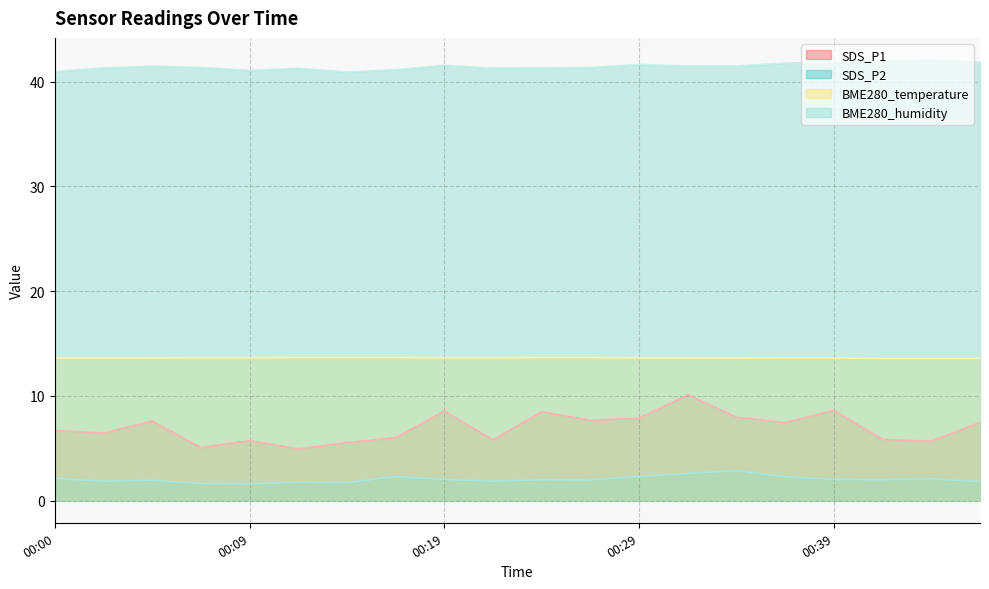

What is the value of the SDS_P2 point at the 7th from the left?

1.7